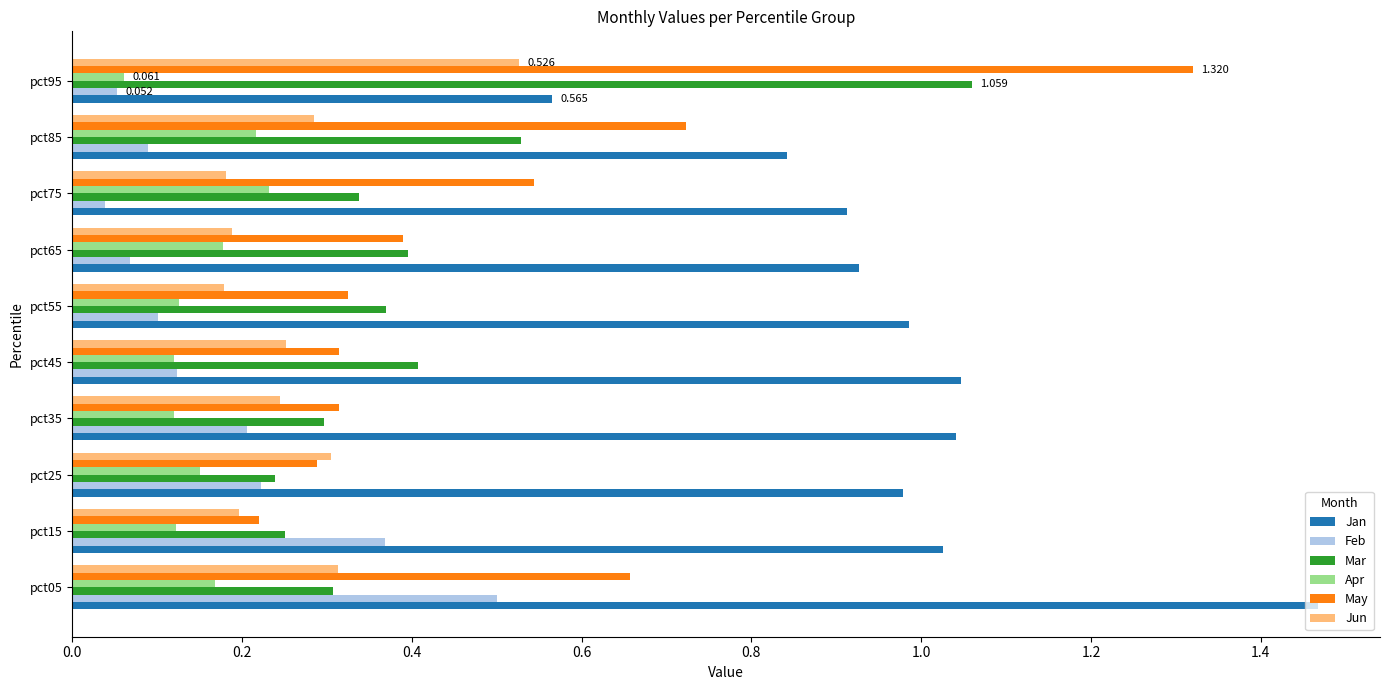

Which series has the widest spread of values?

May